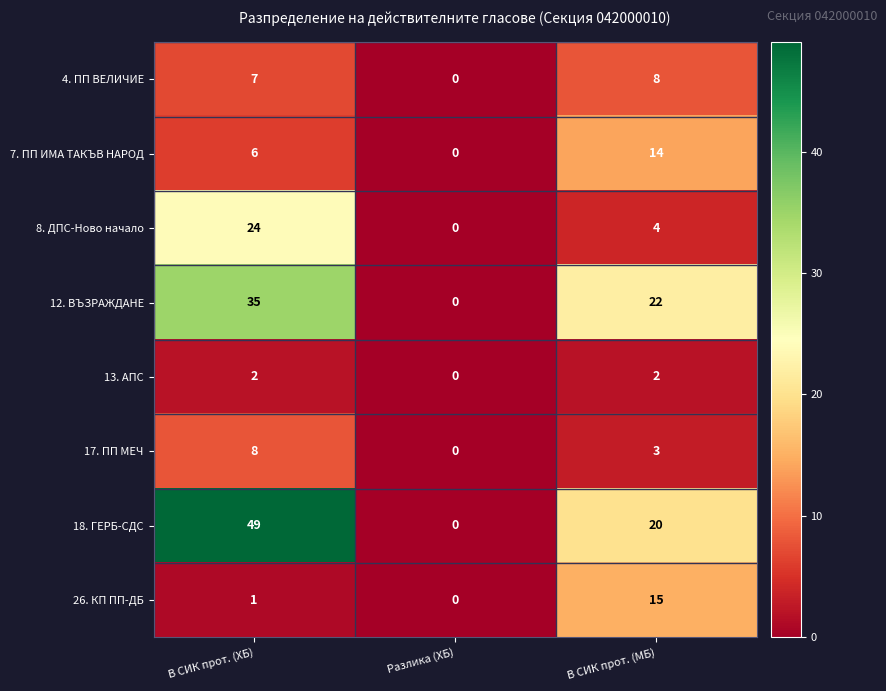

Reading left to right, transcribe all the data shown in this chart.

4. ПП ВЕЛИЧИЕ: В СИК прот. (ХБ)=7	Разлика (ХБ)=0	В СИК прот. (МБ)=8
7. ПП ИМА ТАКЪВ НАРОД: В СИК прот. (ХБ)=6	Разлика (ХБ)=0	В СИК прот. (МБ)=14
8. ДПС-Ново начало: В СИК прот. (ХБ)=24	Разлика (ХБ)=0	В СИК прот. (МБ)=4
12. ВЪЗРАЖДАНЕ: В СИК прот. (ХБ)=35	Разлика (ХБ)=0	В СИК прот. (МБ)=22
13. АПС: В СИК прот. (ХБ)=2	Разлика (ХБ)=0	В СИК прот. (МБ)=2
17. ПП МЕЧ: В СИК прот. (ХБ)=8	Разлика (ХБ)=0	В СИК прот. (МБ)=3
18. ГЕРБ-СДС: В СИК прот. (ХБ)=49	Разлика (ХБ)=0	В СИК прот. (МБ)=20
26. КП ПП-ДБ: В СИК прот. (ХБ)=1	Разлика (ХБ)=0	В СИК прот. (МБ)=15